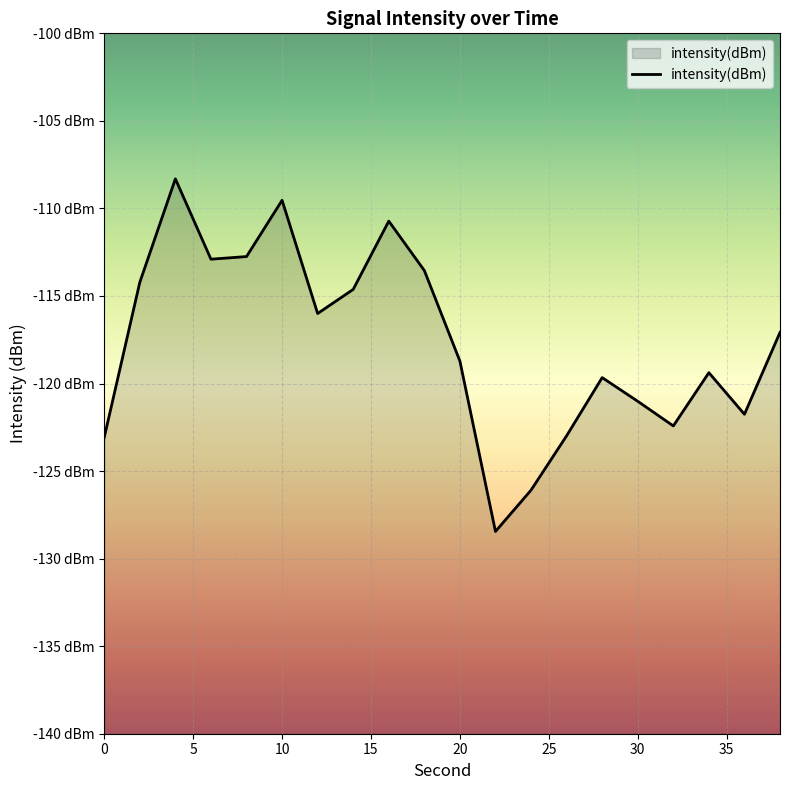

Count the number of values greater than -117.

9